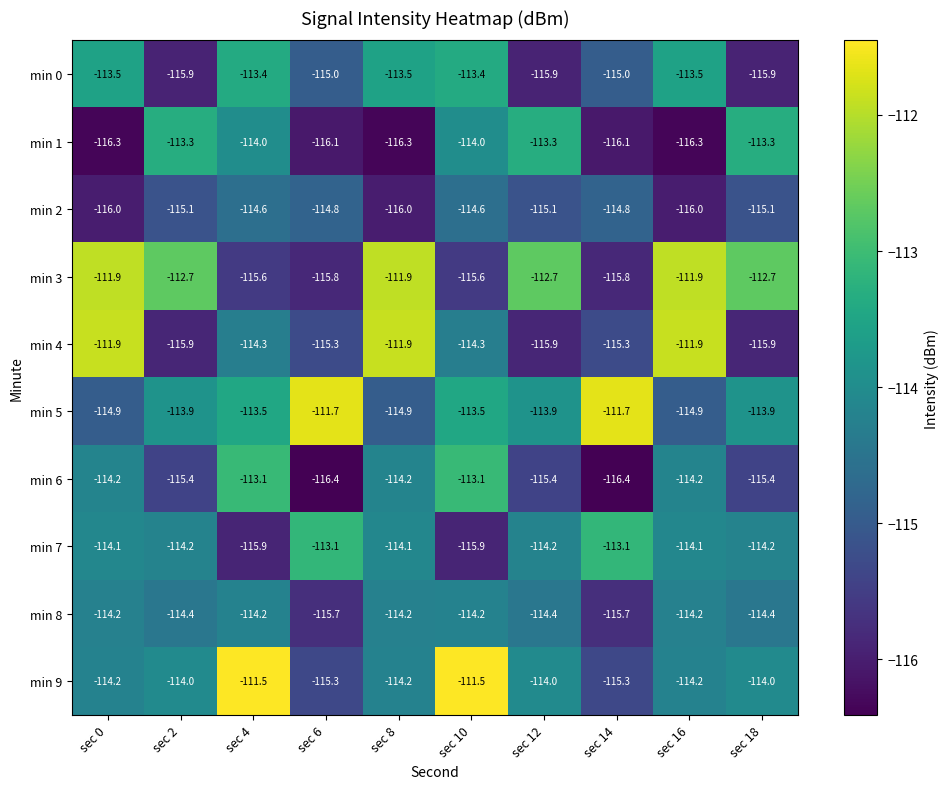

Is it true that min 4 equals -114.3 at sec 4?

True